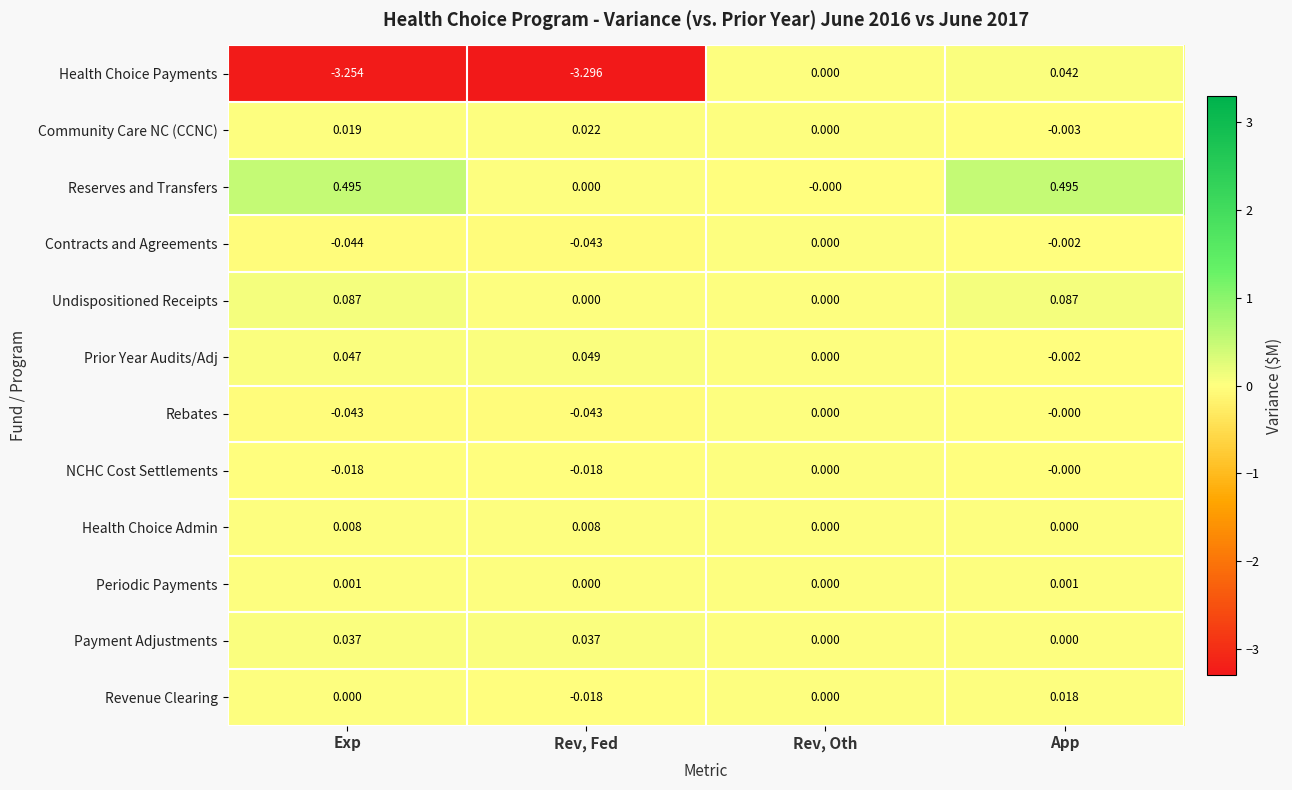

What is the total value across all series at App?

0.6